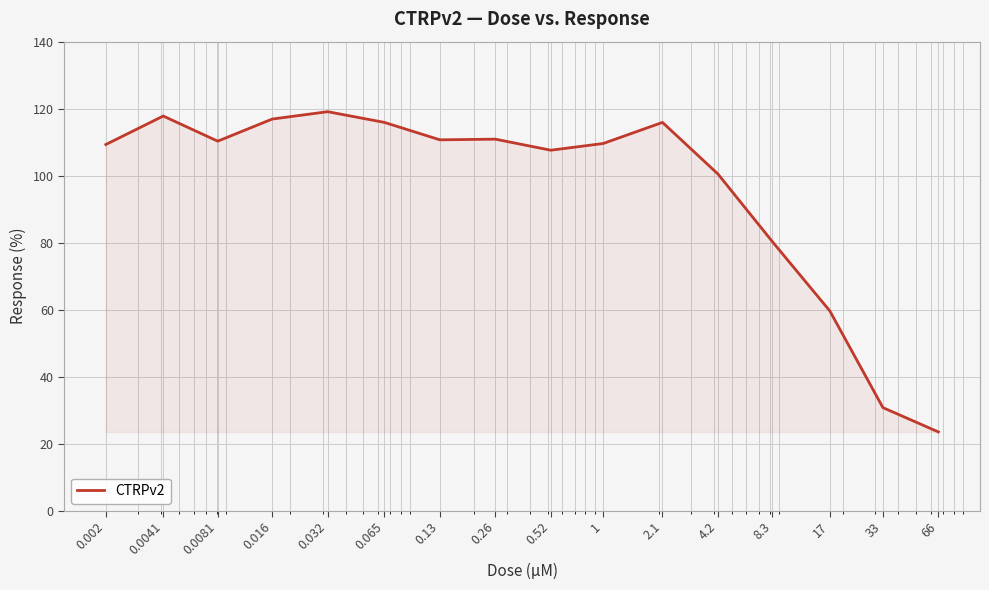

What is the smallest value displayed?

23.5